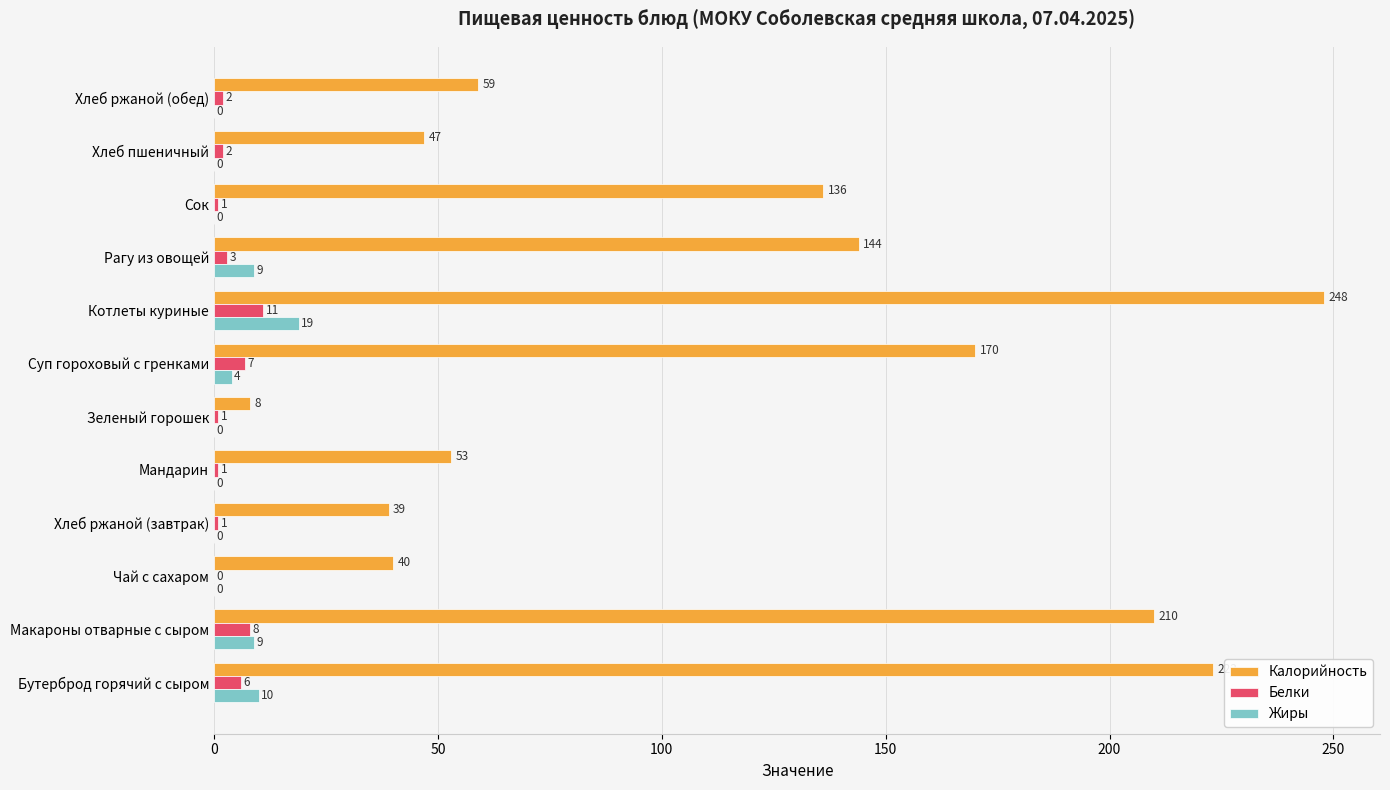

Where is Калорийность nearest to the value 128?

Сок